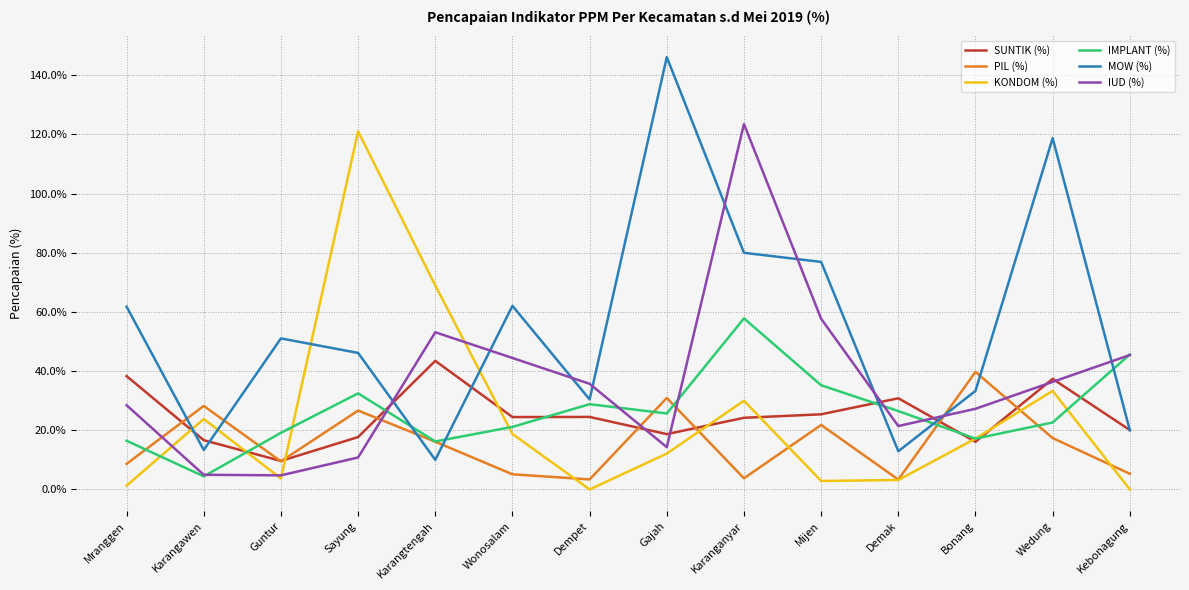

What is the sum of the SUNTIK (%) values at Sayung and Gajah?

36.4